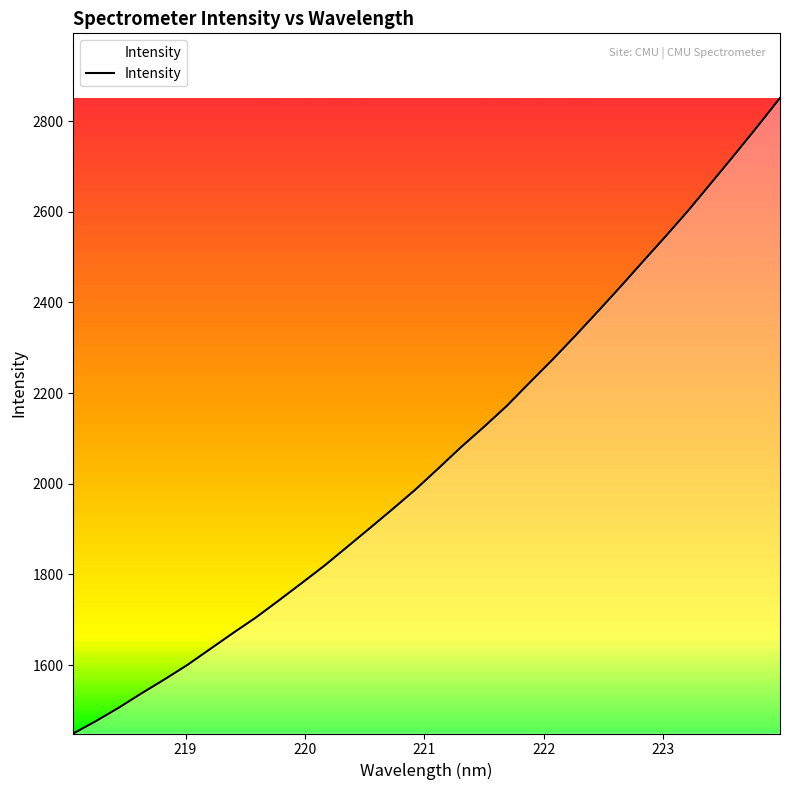

What is the smallest value displayed?

1449.0